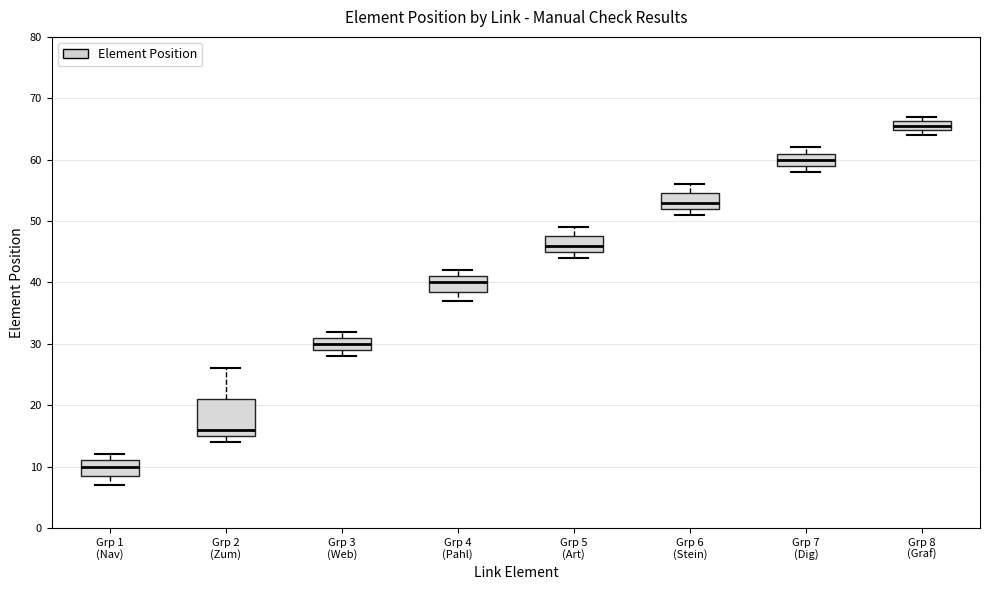

Where is the upper edge of the box for Grp 3 (Web) on the y-axis? The values are not printed on the chart, so give them approximately, as read against the axis.

31